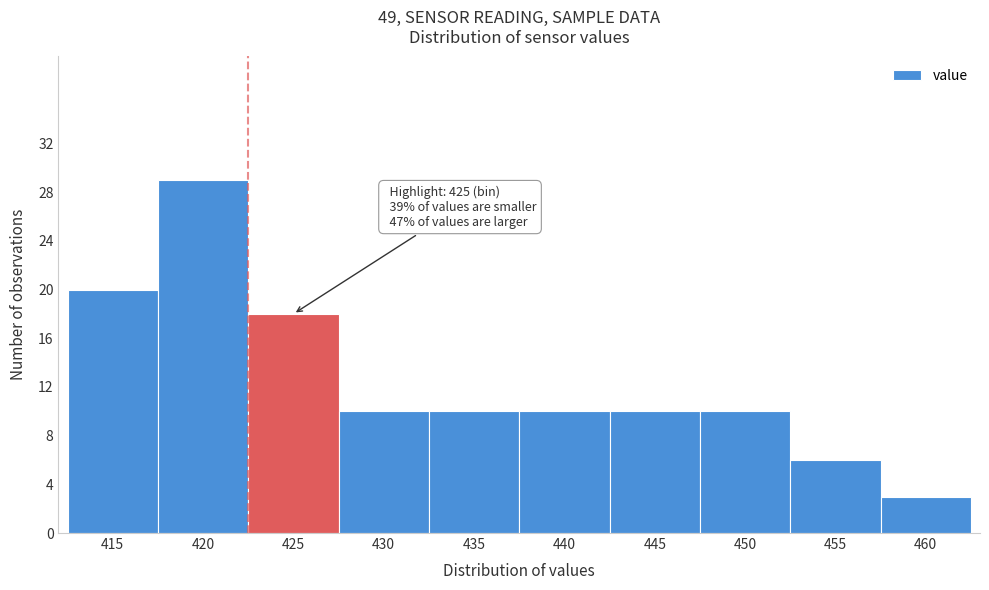

Reading right to left, transcribe all the data shown in this chart.

460=3	455=6	450=10	445=10	440=10	435=10	430=10	425=18	420=29	415=20